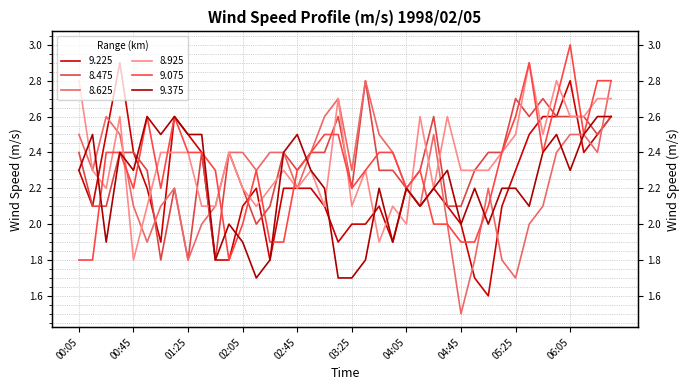

Does the chart have visible grid lines?

Yes